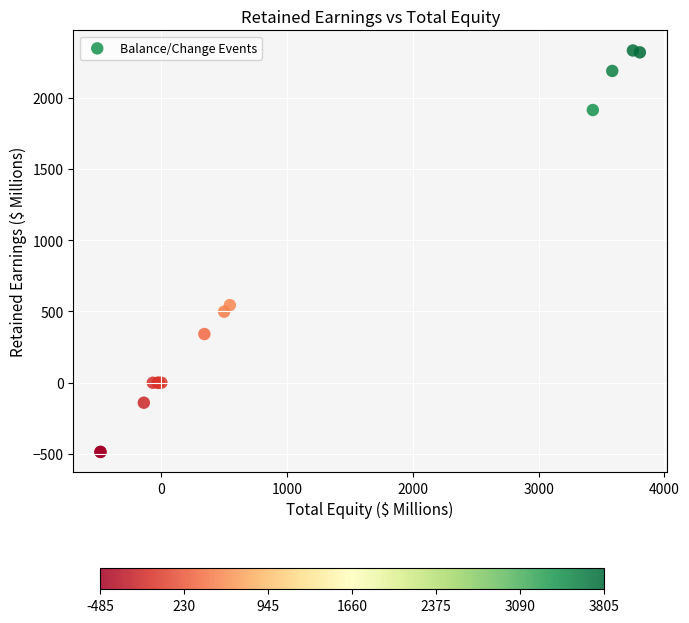

What Y value in the scatter plot is closest to 922?

544.2